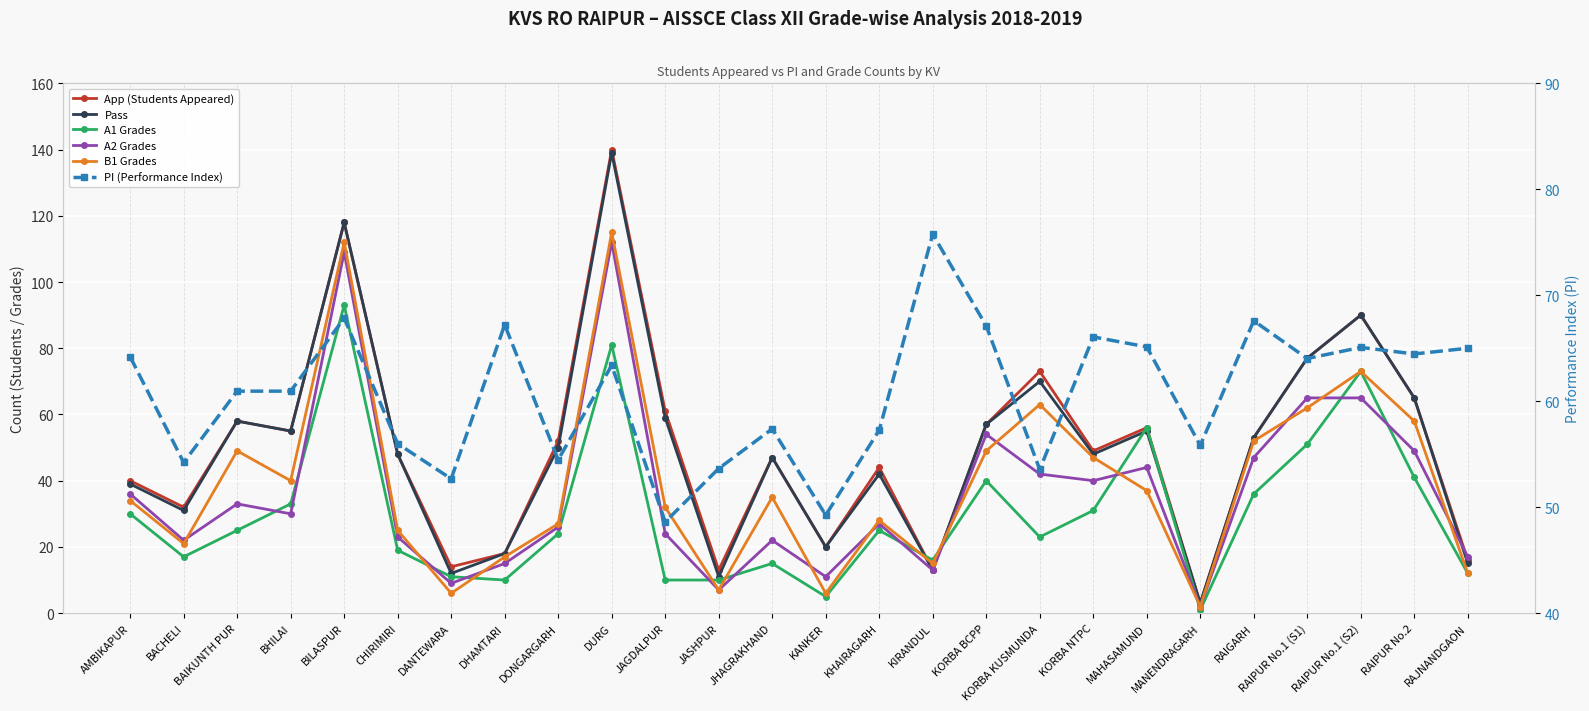

Which series has the largest range (max minus min)?

App (Students Appeared)